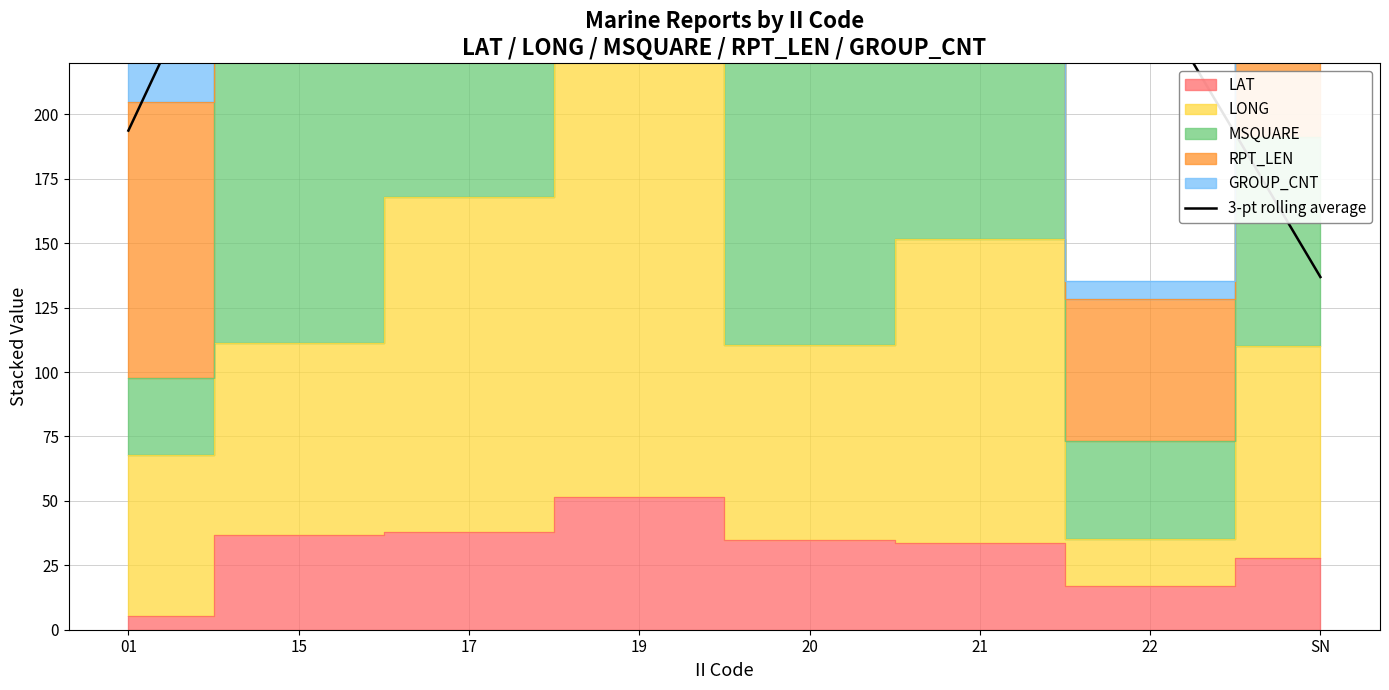

At which category does the data reach its first local peak?

17